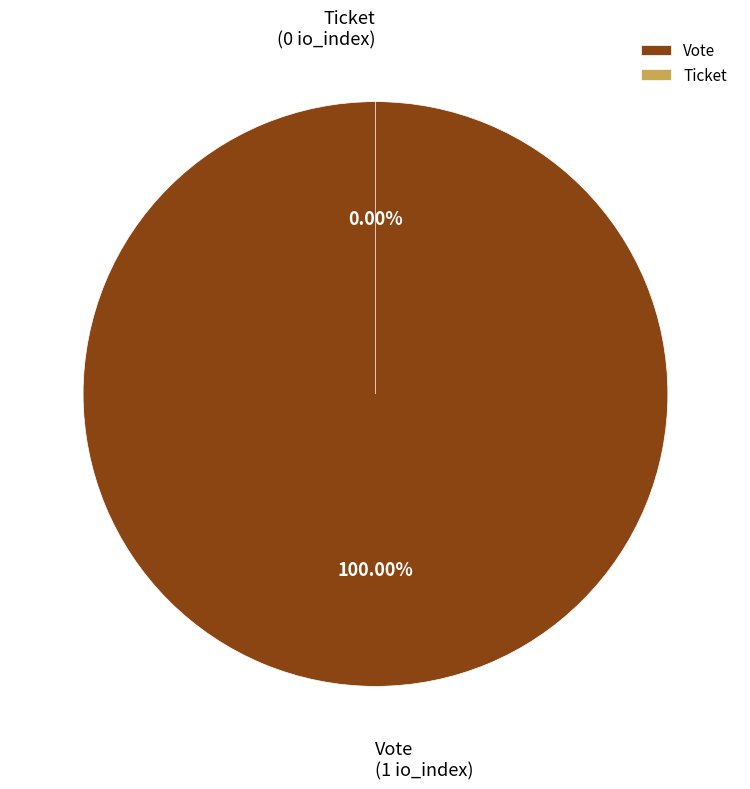

What is the smallest slice in the pie chart?

Ticket (io_index=0)